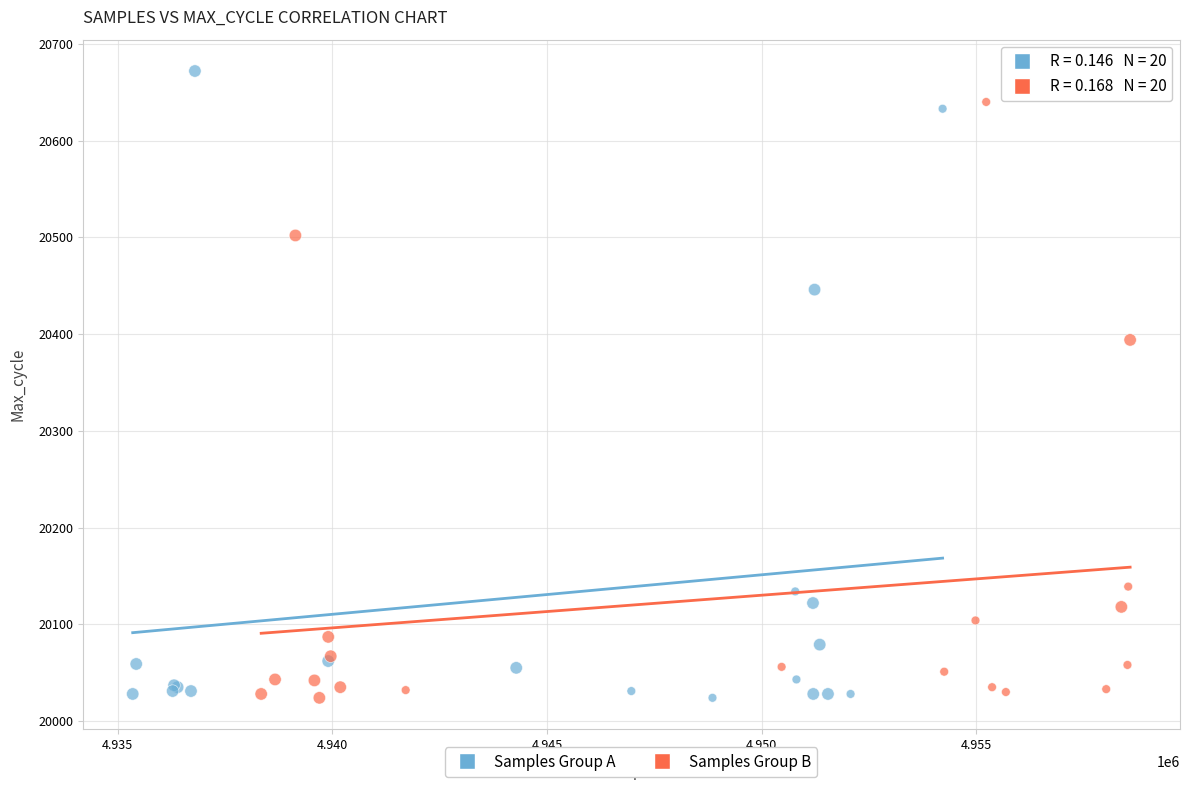

Which series contains the highest Y value?

Samples Group A